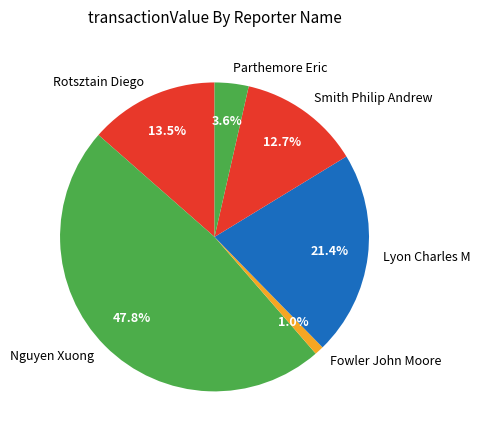

Is it true that Smith Philip Andrew is 1% of the pie?

False